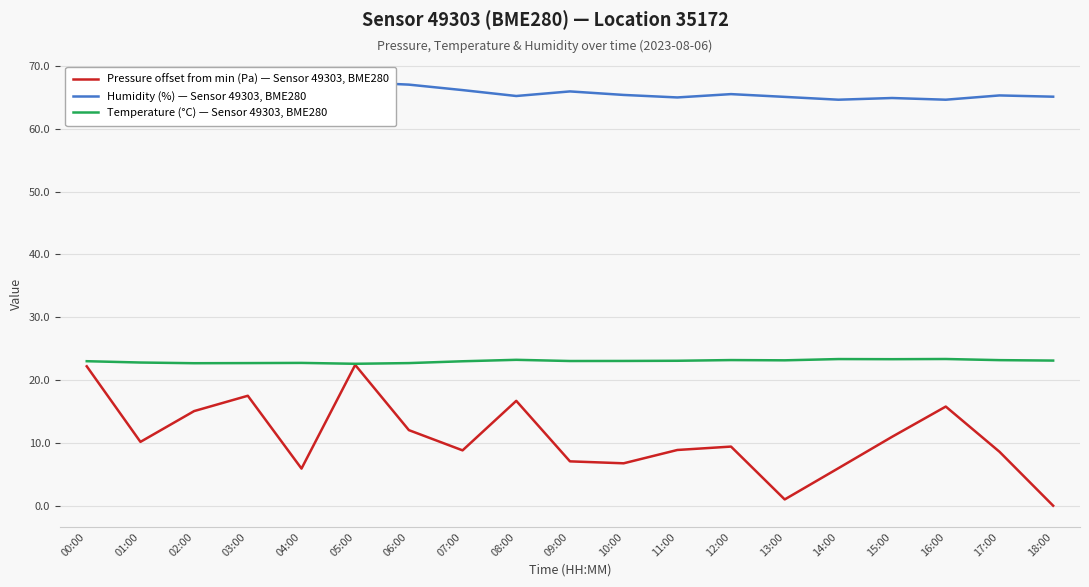

What is the difference between the maximum and minimum values in the Pressure offset from min (Pa) — Sensor 49303, BME280 series?

22.4